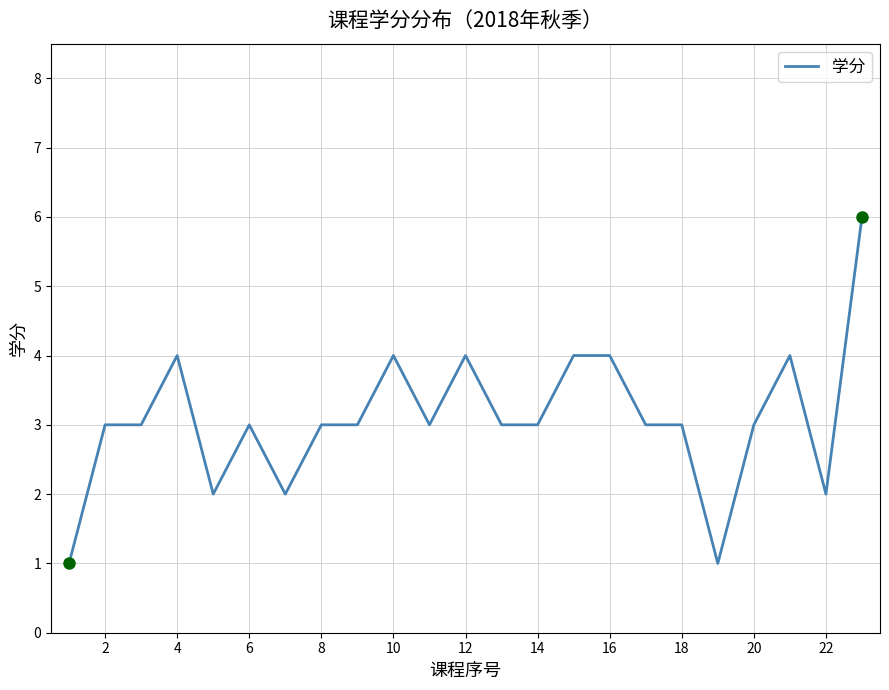

What is the difference between the maximum and minimum values?

5